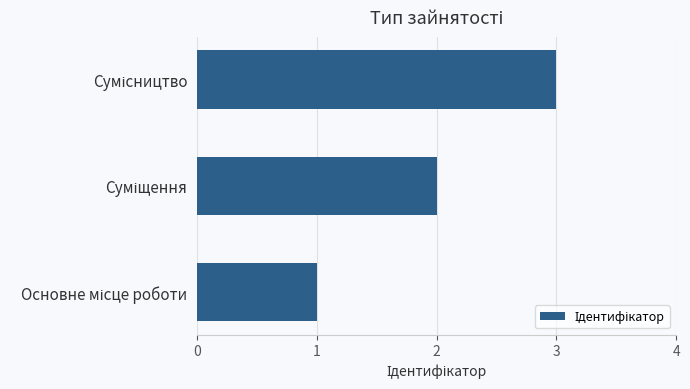

What is the maximum value shown in the chart?

3